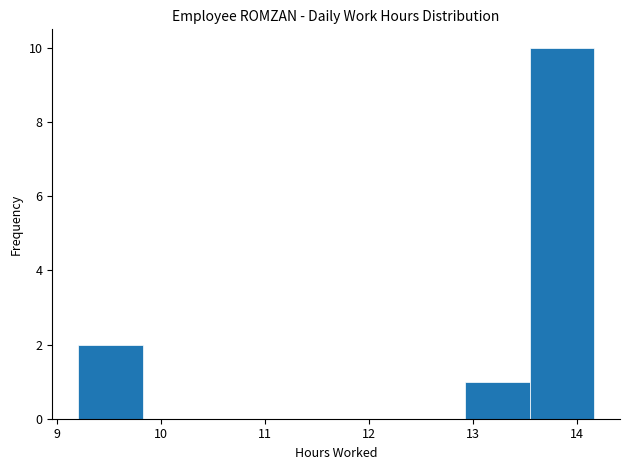

Reading left to right, transcribe this chart: for each bar, give the range it covers on the x-axis and its height. Neither the bar edges nor the heights are printed on the chart, so give them approximately, as read against the axes.

9.2 to 9.8: 2
9.8 to 10.4: 0
10.4 to 11.1: 0
11.1 to 11.7: 0
11.7 to 12.3: 0
12.3 to 12.9: 0
12.9 to 13.5: 1
13.5 to 14.2: 10